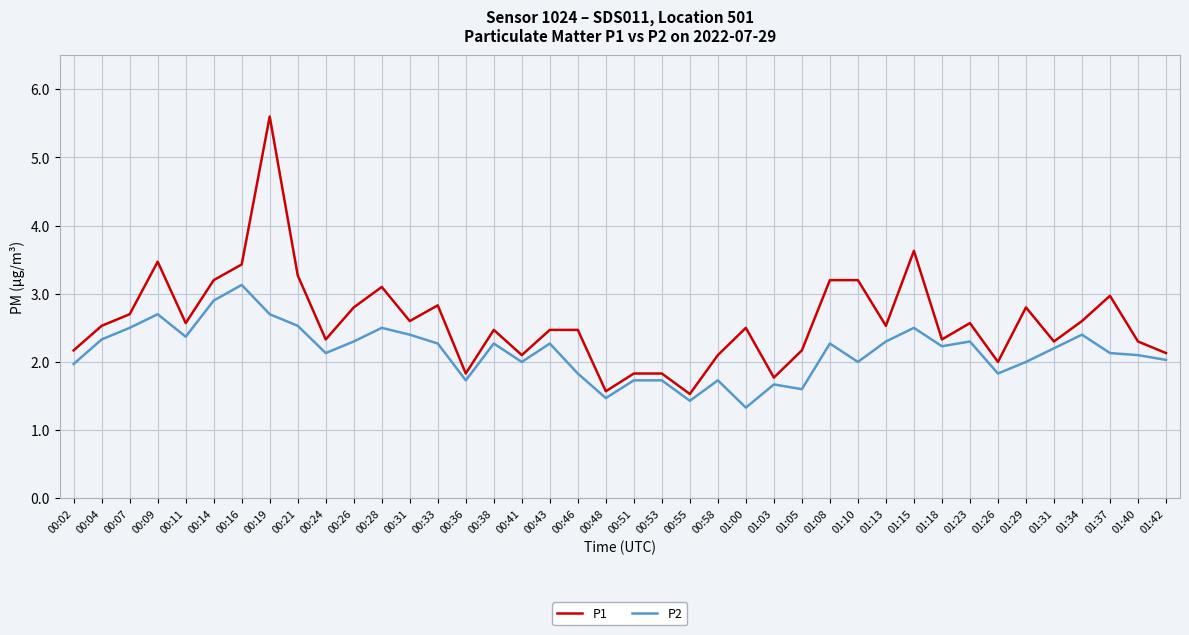

Where is the first local minimum for P2?

00:11